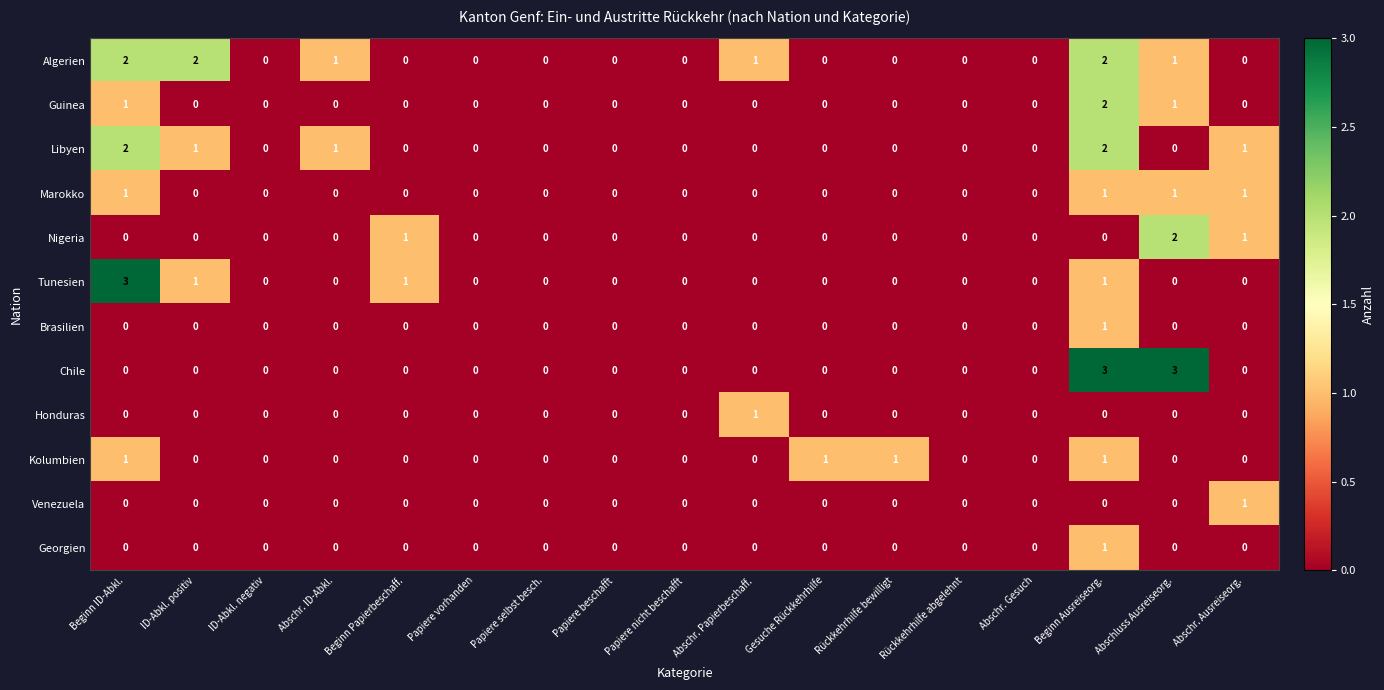

The Honduras series shows 0 at Papiere selbst besch.. True or false?

True